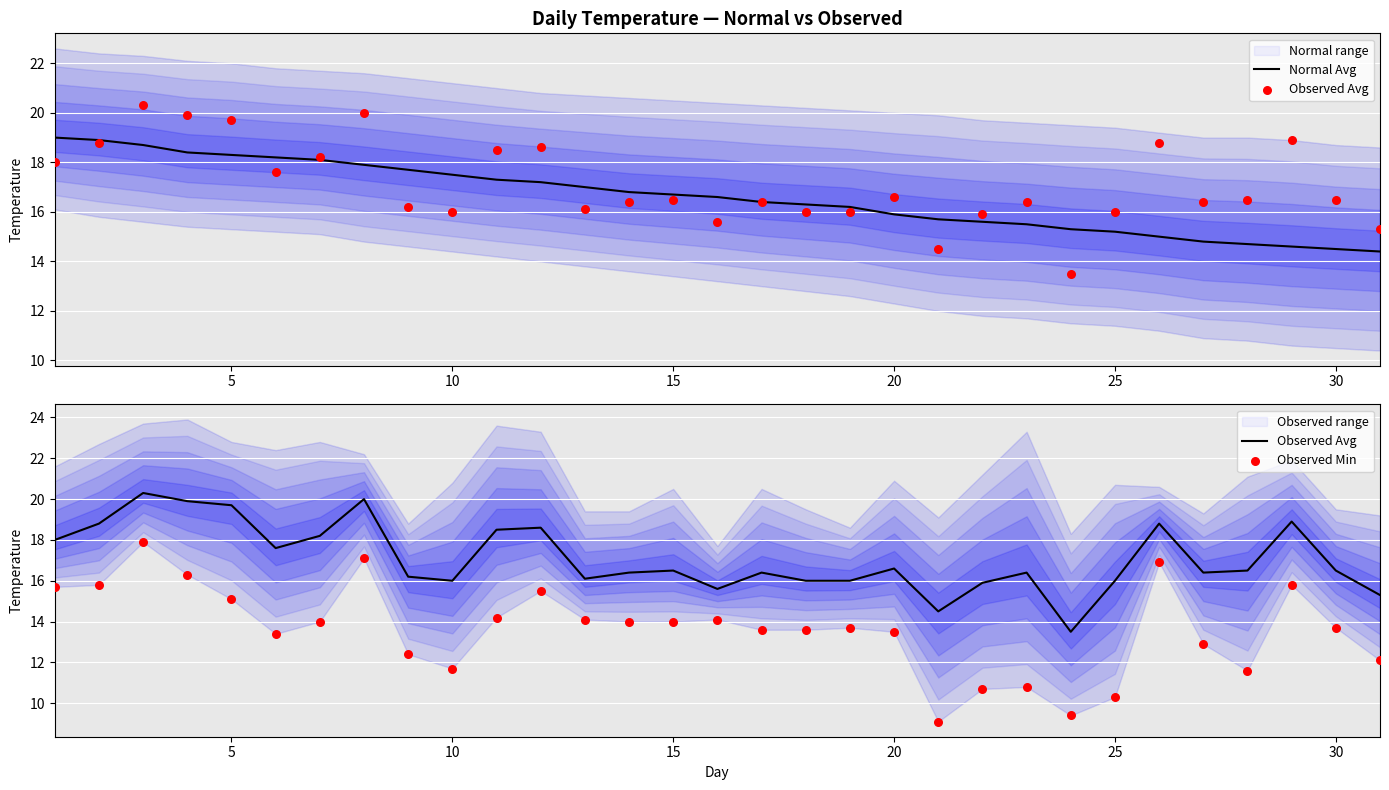

The Normal Avg series shows 15.9 at 20. True or false?

True